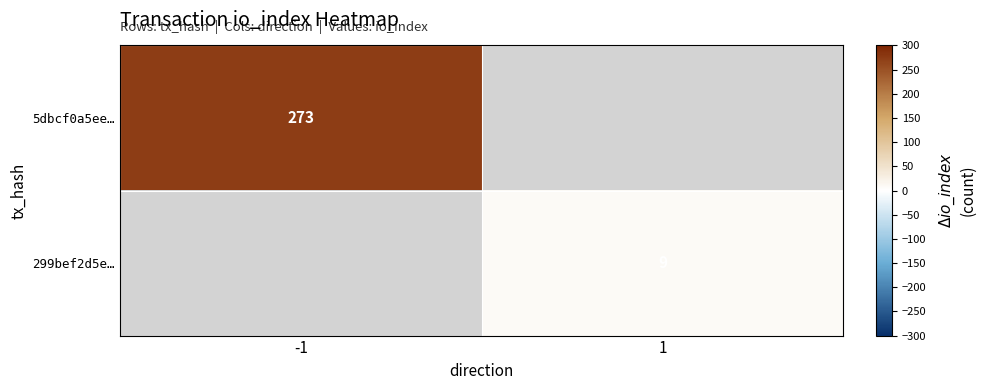

Is the value of 5dbcf0a5ee… at -1 greater than the value of 299bef2d5e… at 1?

Yes